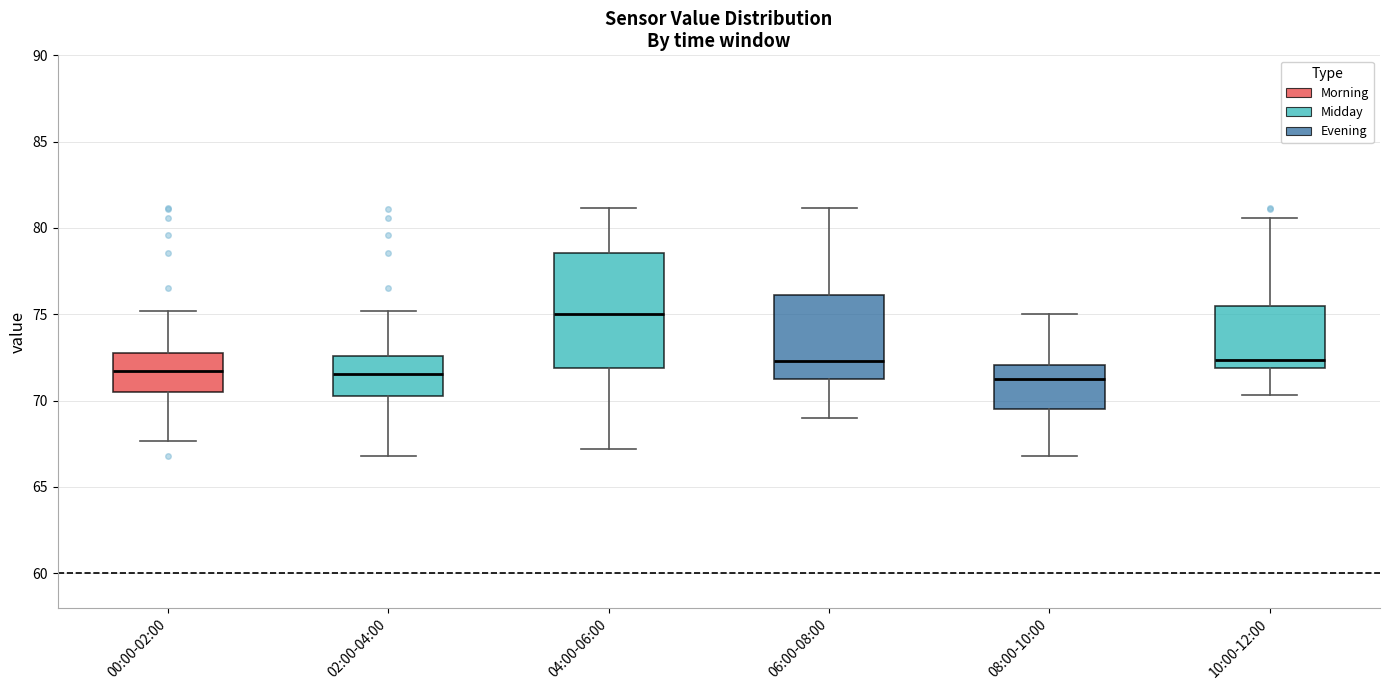

Which box is the tallest, from its lower edge to its upper edge?

04:00-06:00